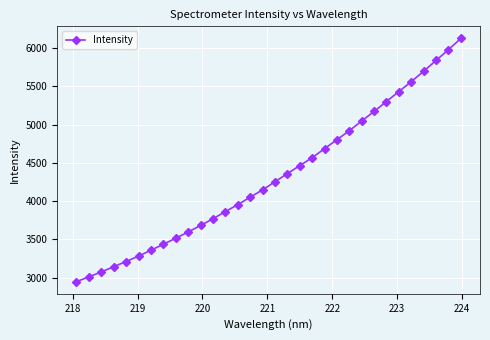

Does the chart display data point markers on the line(s)?

Yes